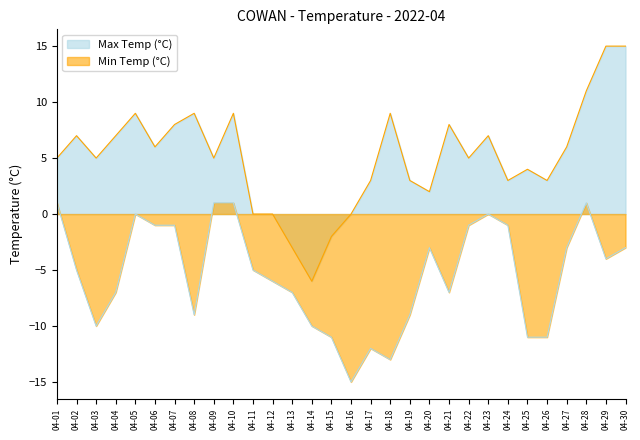

True or false: Max Temp (°C) and Min Temp (°C) cross at least once.

False